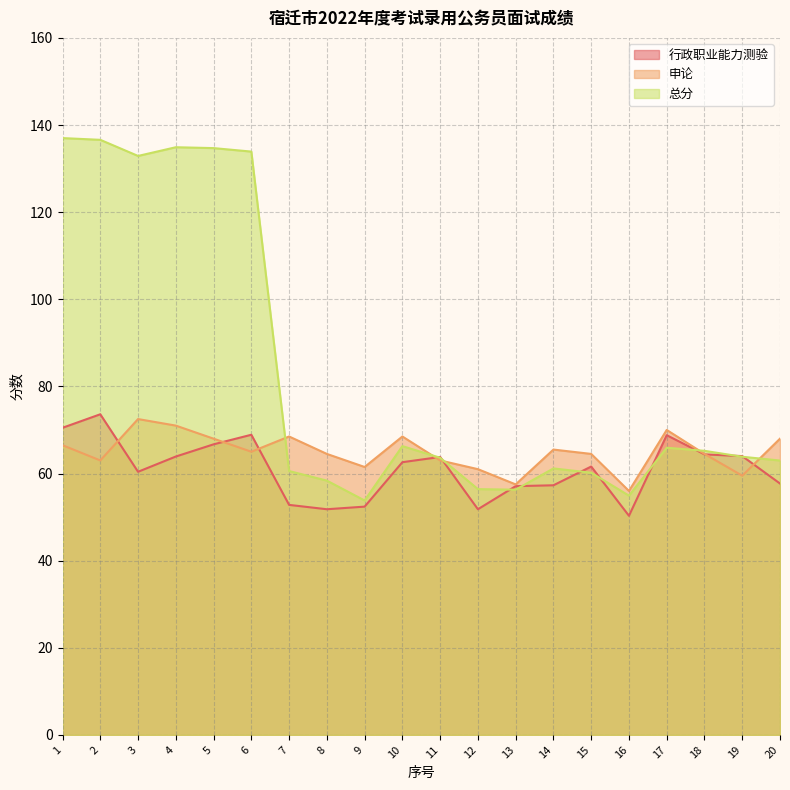

The value of 行政职业能力测验 at 4 is 63.9. True or false?

True